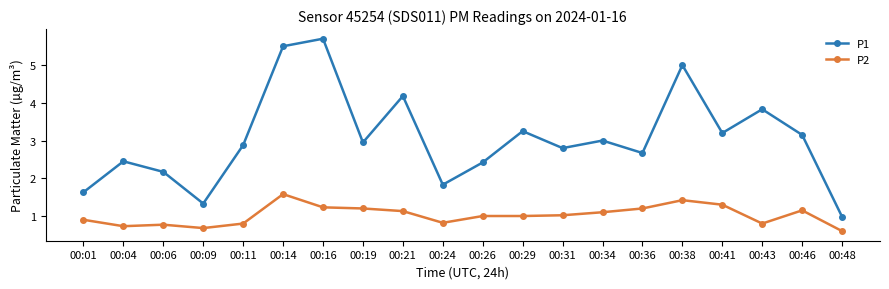

What is the difference between the maximum and minimum values in the P2 series?

1.0